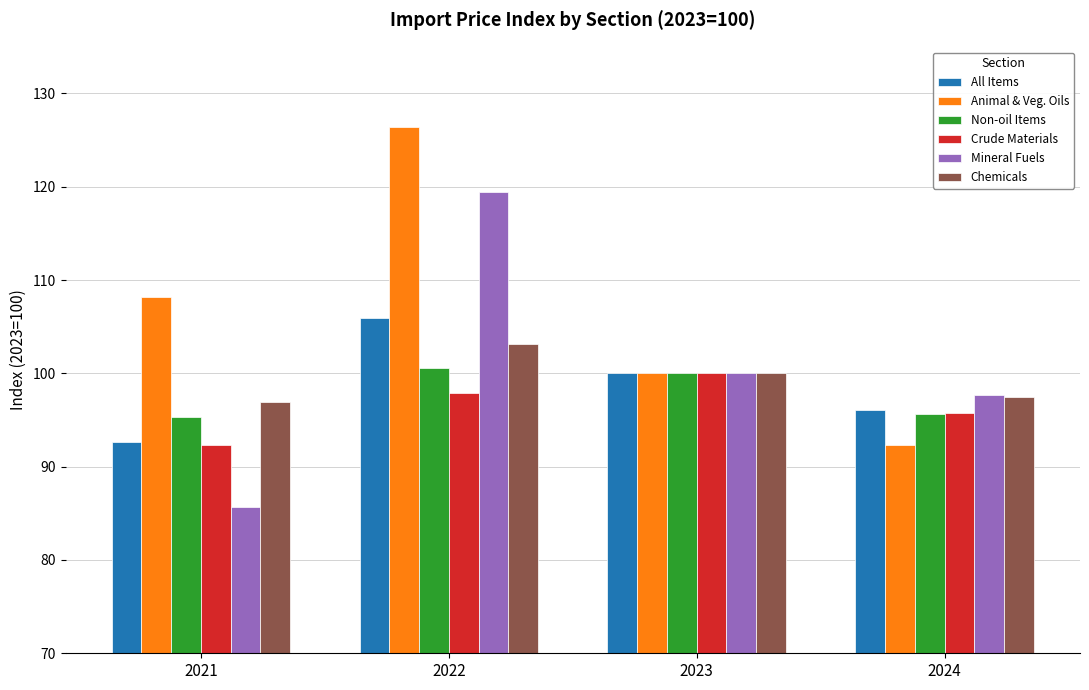

Count the number of categories in the chart.

4